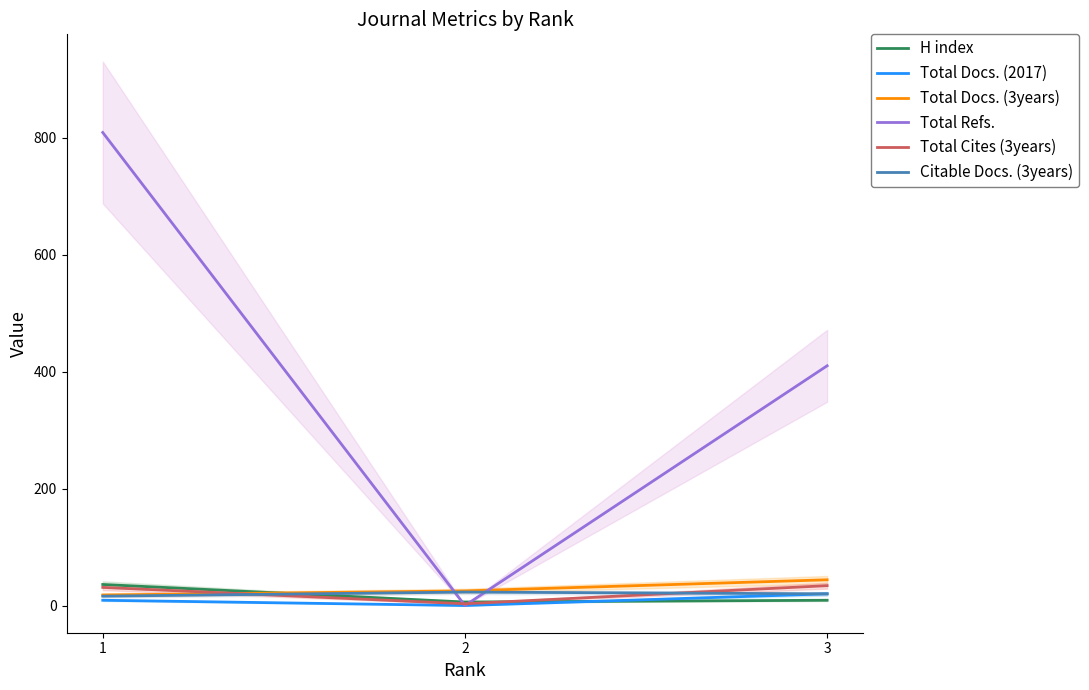

What is the value of the Total Cites (3years) point at the 2nd from the left?

3